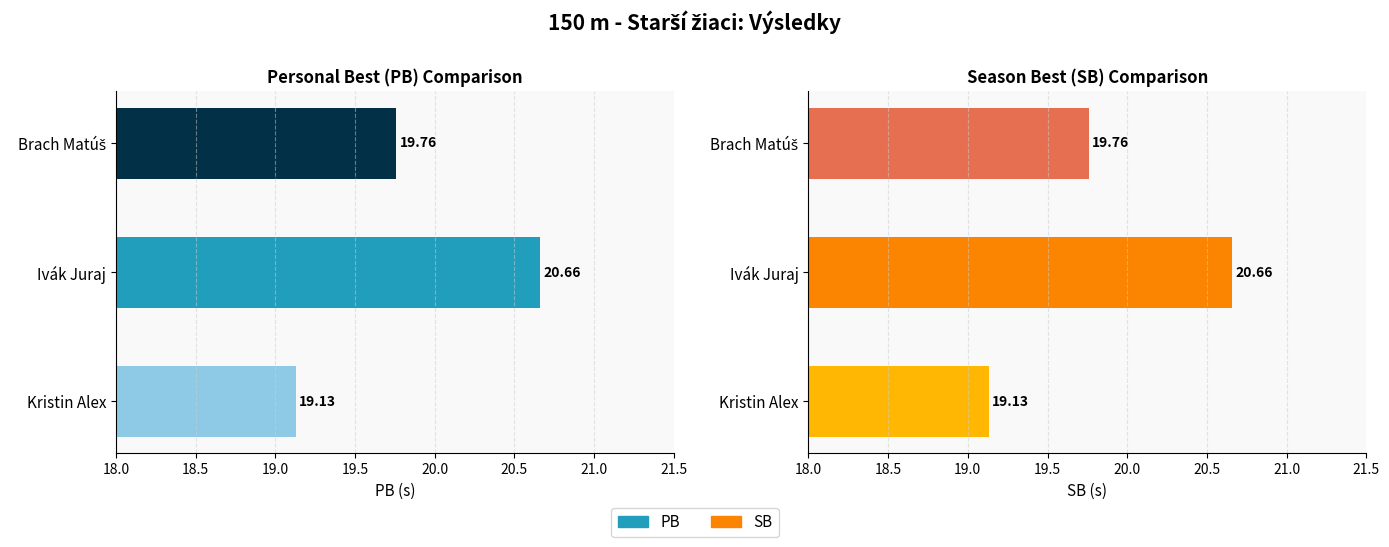

At Ivák Juraj, list the series in order from smallest to largest.

PB, SB